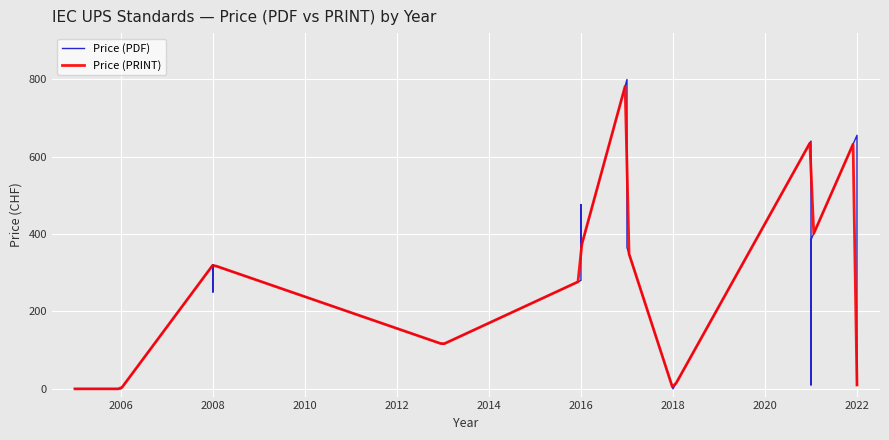

What is the label of the 5th point from the left?

2008